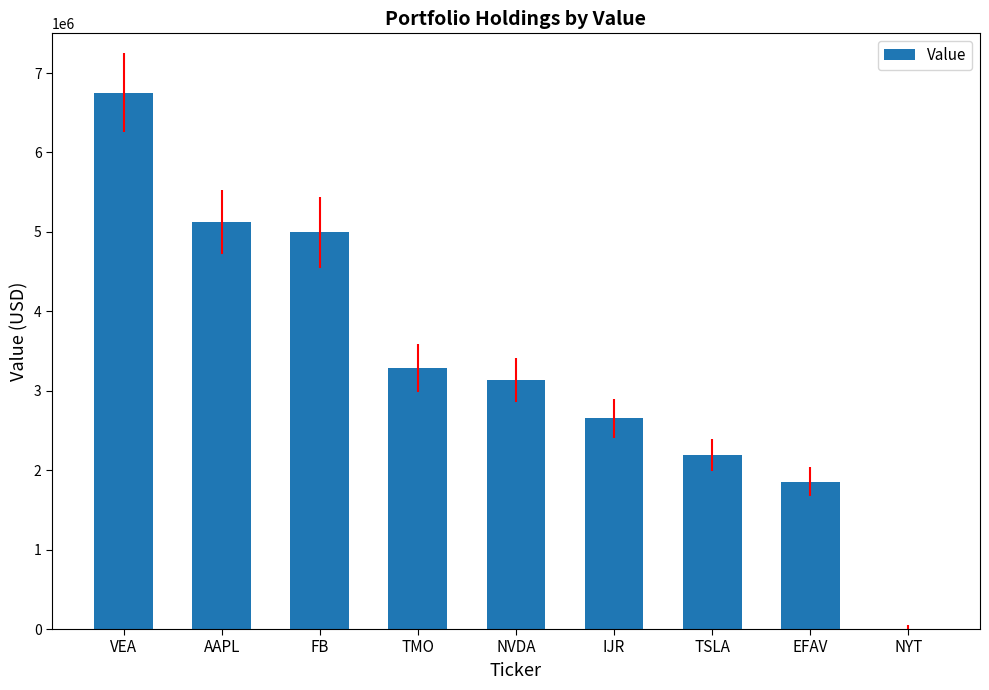

Count the number of categories in the chart.

9